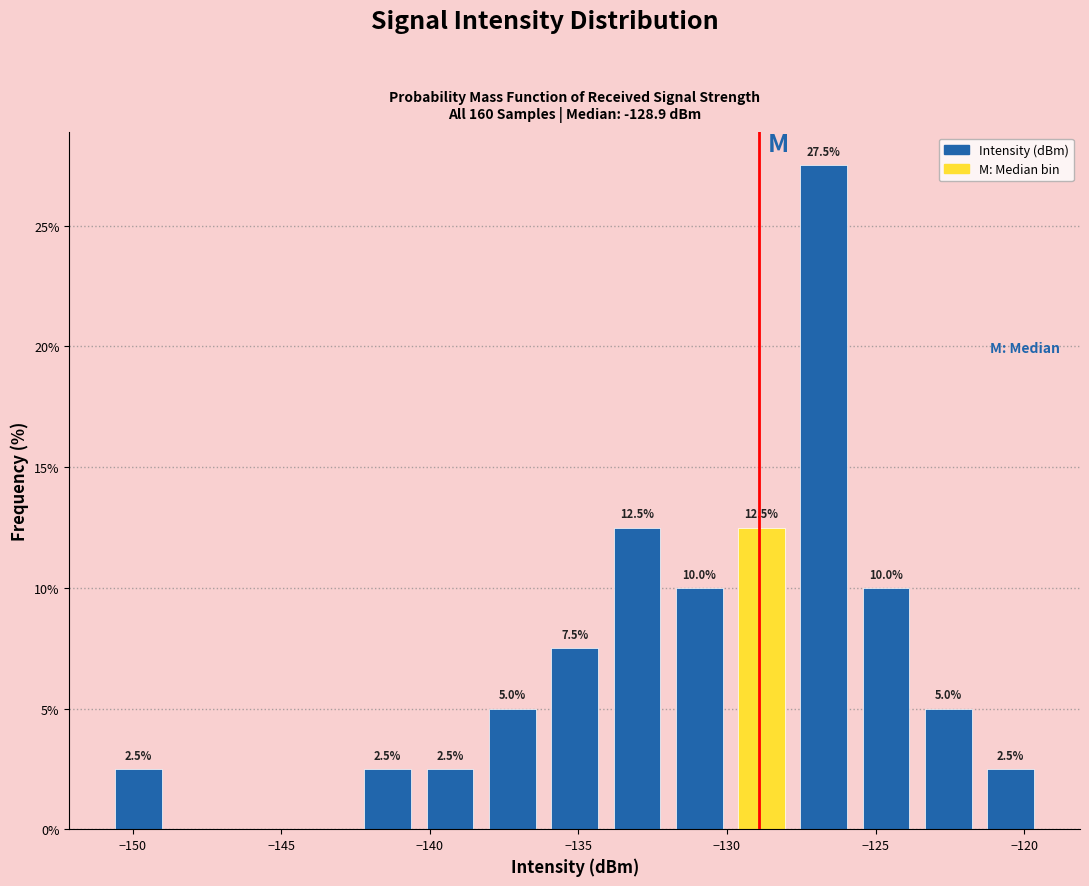

Which range on the x-axis has the tallest bar?

-128.0 to -125.5